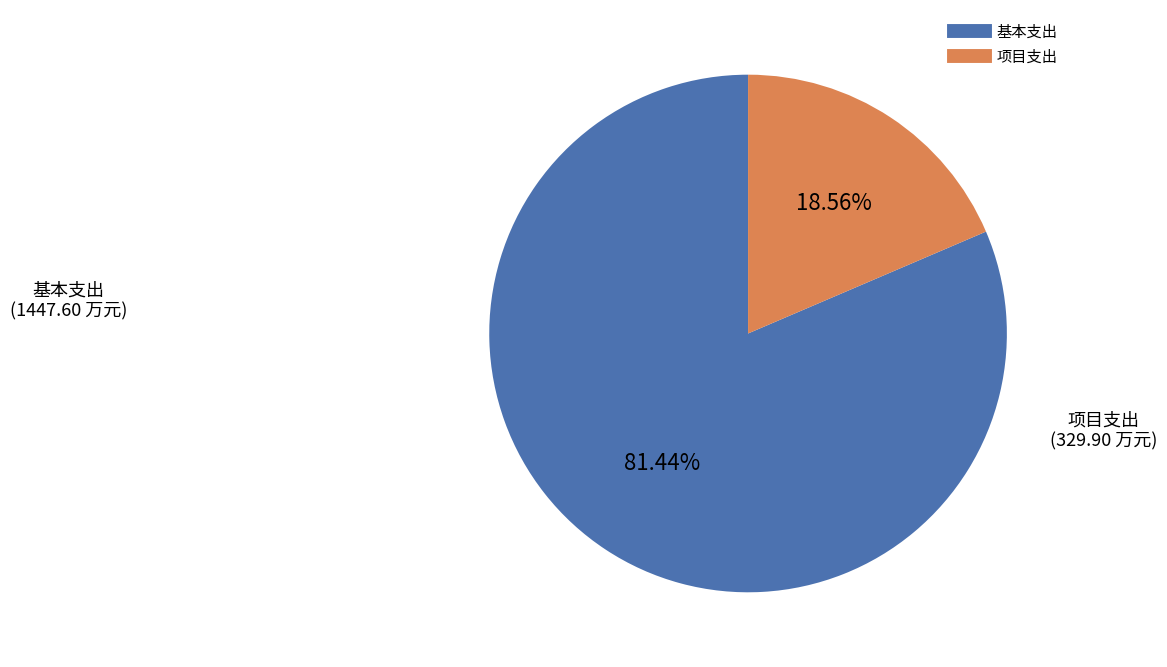

How much of the chart is everything except 项目支出?

81.4%